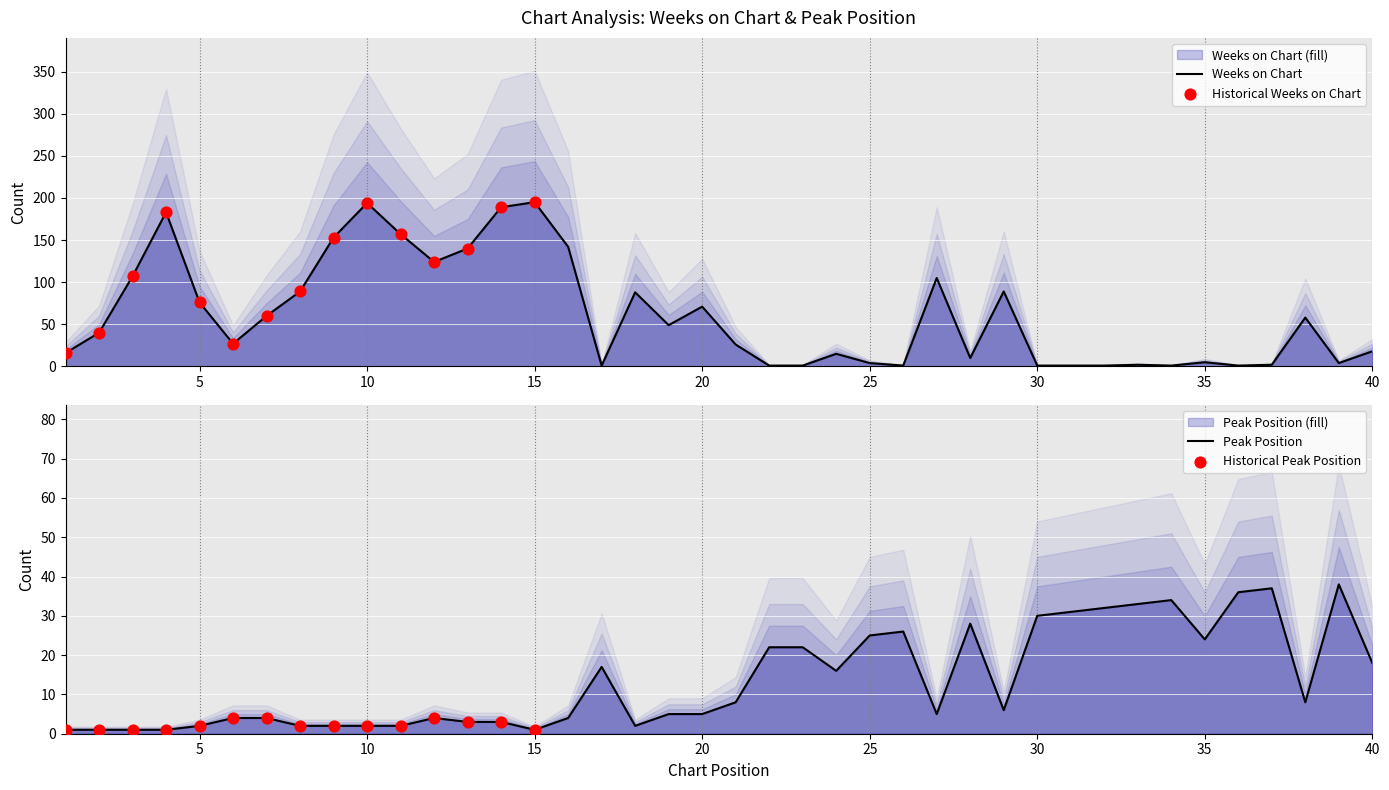

Which series contains the lowest Y value?

Peak Position